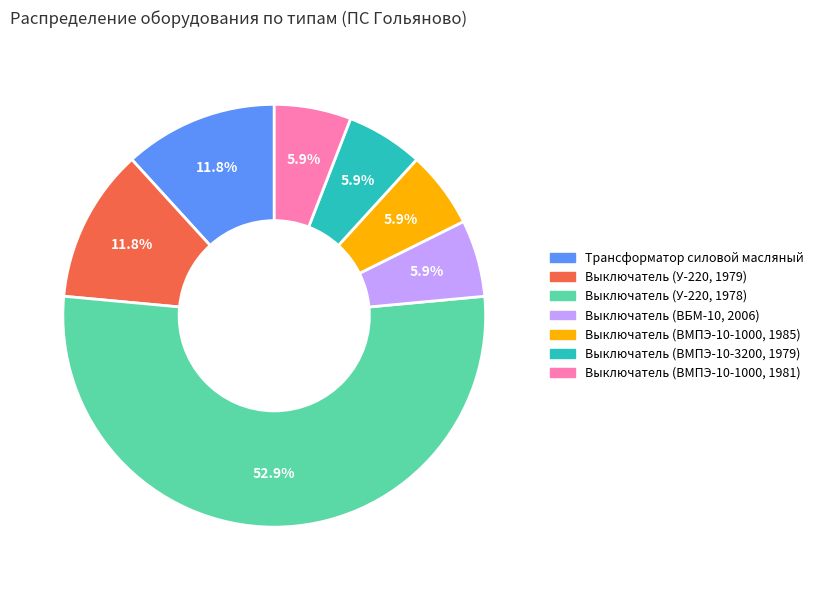

To the nearest percent, what is the difference between the Выключатель (ВМПЭ-10-1000, 1985) and Трансформатор силовой масляный slice percentages?

6%